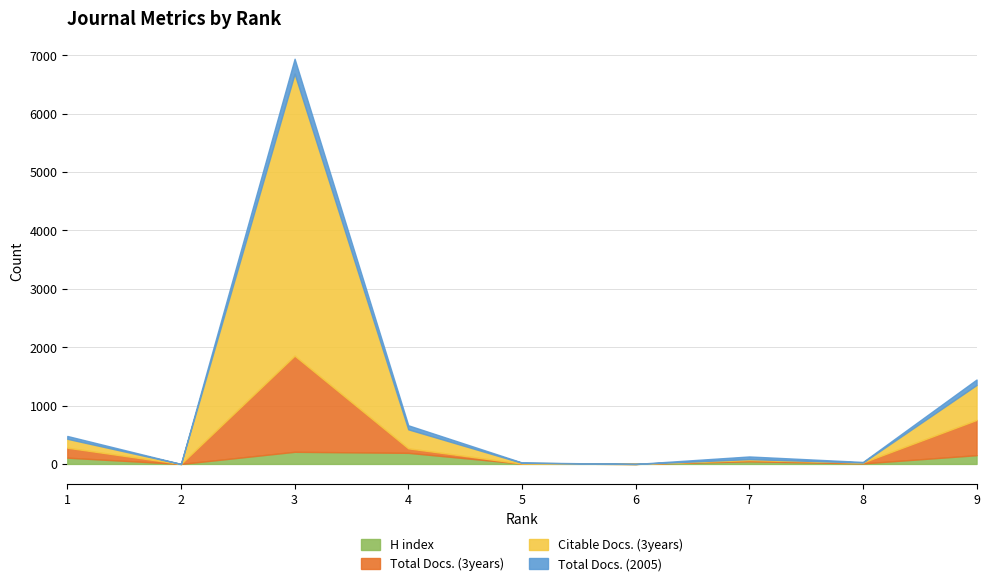

How many values in the Total Docs. (2005) series exceed 45?

4